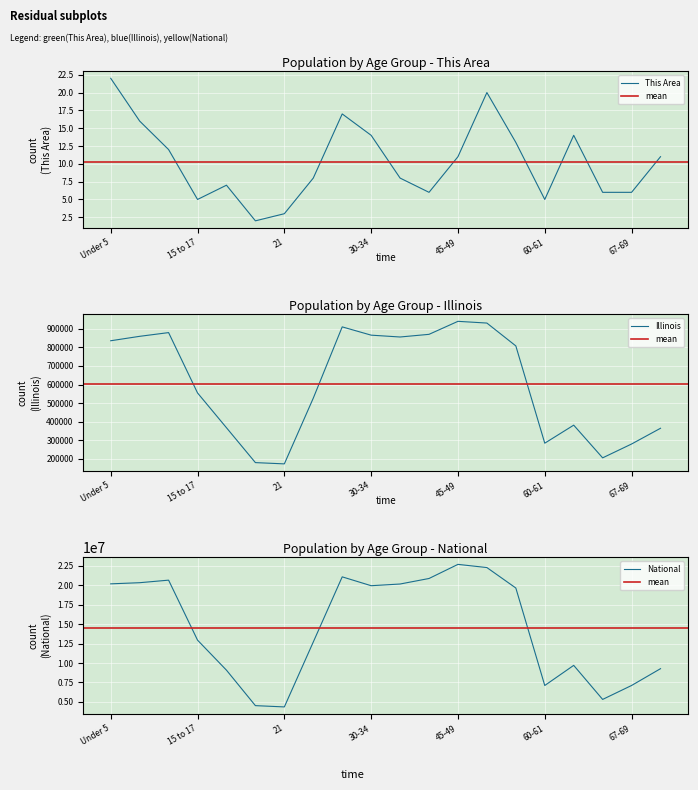

Which series has the largest range (max minus min)?

National